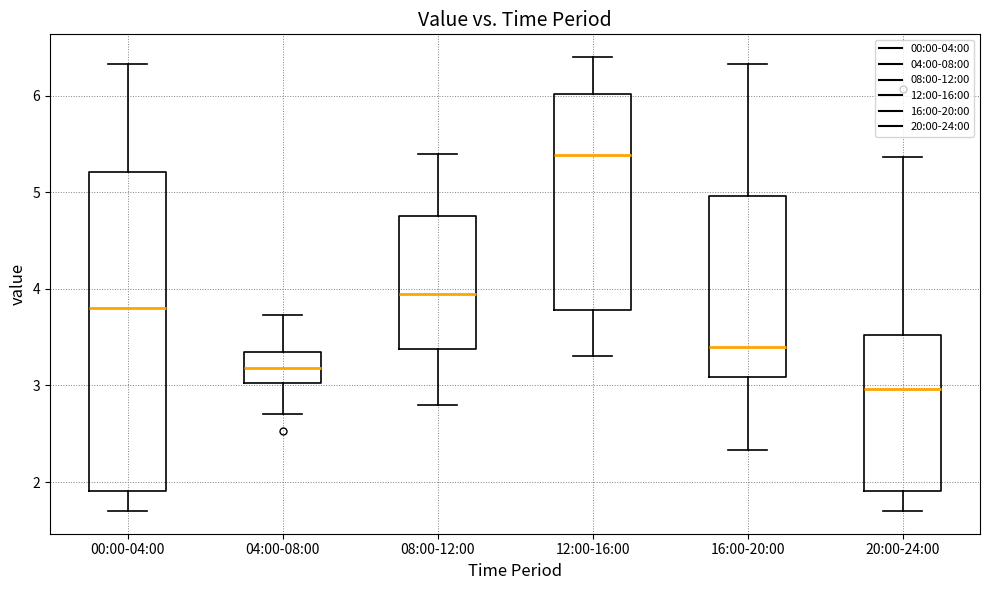

Reading left to right, read every box against the y-axis: the position of its median line, the range the box covers, and the ends of its whiskers. The values are not printed on the chart, so give them approximately, as read against the axis.

00:00-04:00: median 3.8, box 1.9 to 5.2, whiskers 1.7 to 6.3
04:00-08:00: median 3.2, box 3.0 to 3.3, whiskers 2.7 to 3.7
08:00-12:00: median 4.0, box 3.4 to 4.8, whiskers 2.8 to 5.4
12:00-16:00: median 5.4, box 3.8 to 6.0, whiskers 3.3 to 6.4
16:00-20:00: median 3.4, box 3.1 to 5.0, whiskers 2.3 to 6.3
20:00-24:00: median 3.0, box 1.9 to 3.5, whiskers 1.7 to 5.4